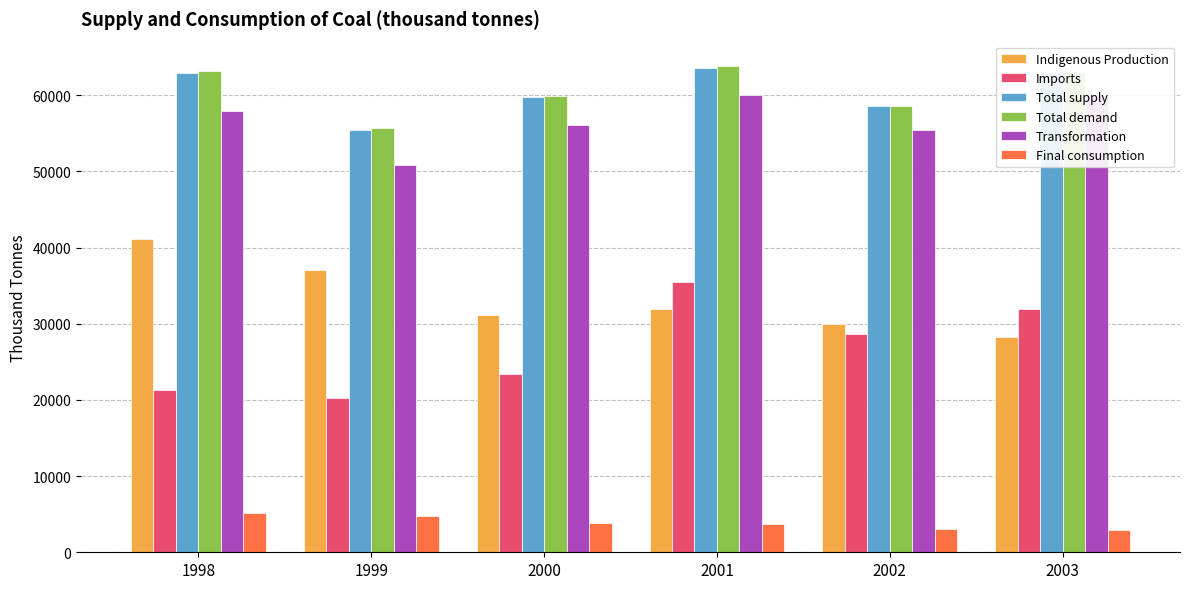

What is the difference between the maximum and minimum values in the Indigenous Production series?

12899.3